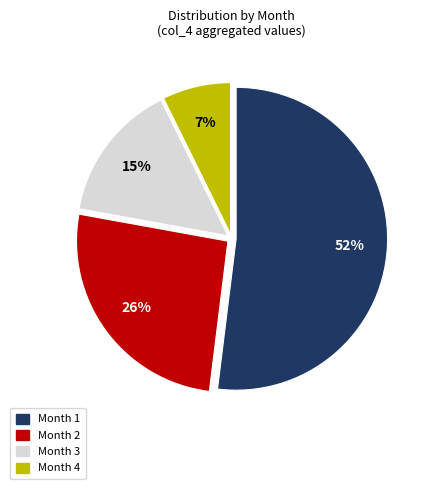

Which slice is the smallest?

Month 4